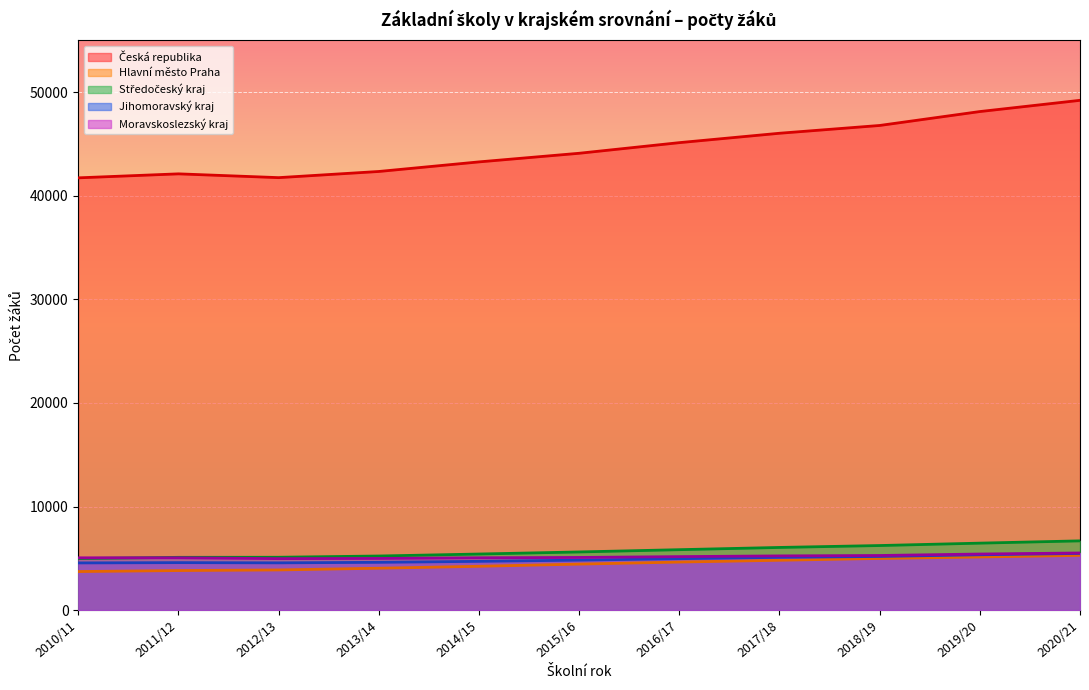

What is the maximum value shown in the chart?

49201